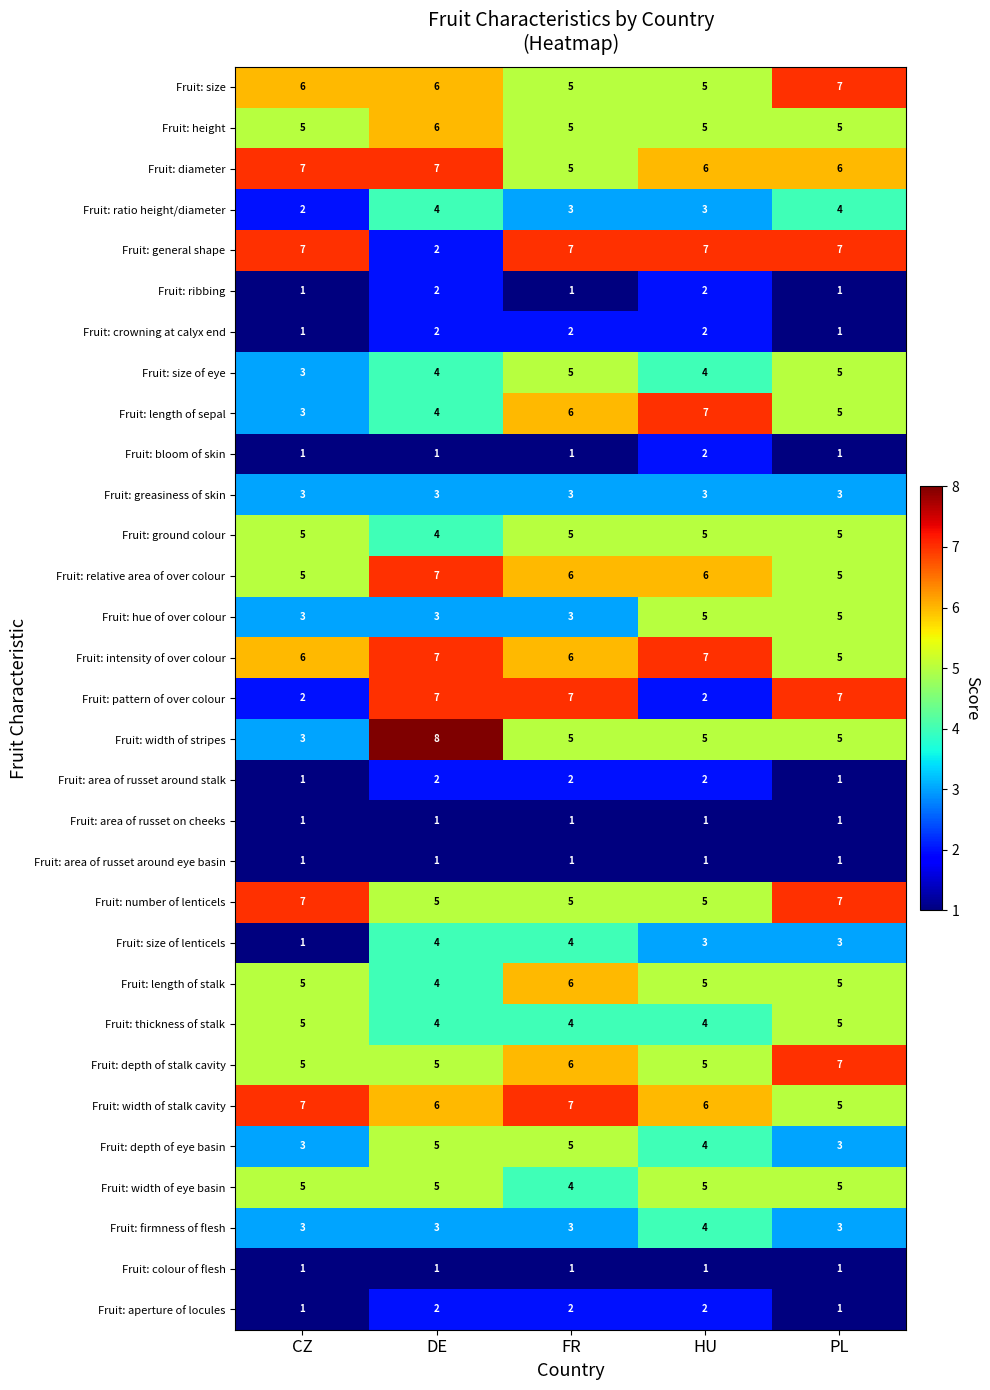

What is the total value across all series at FR?

126